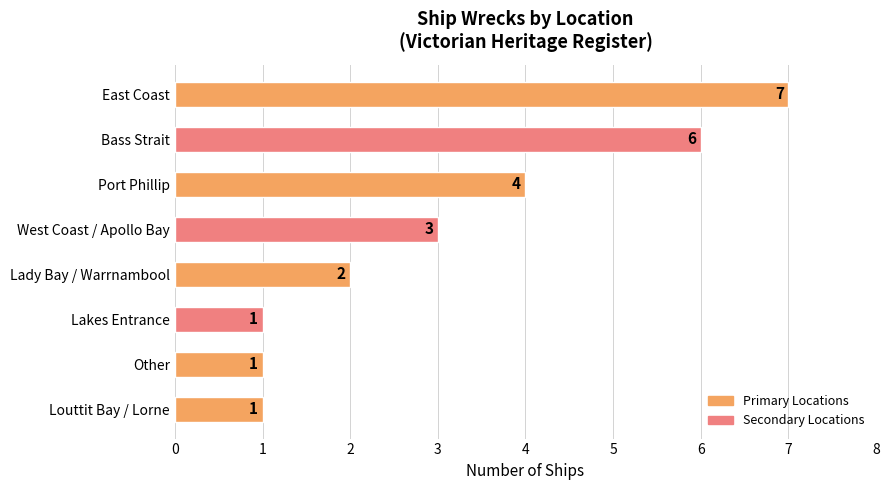

The chart shows a value of 1 at Lakes Entrance. True or false?

True